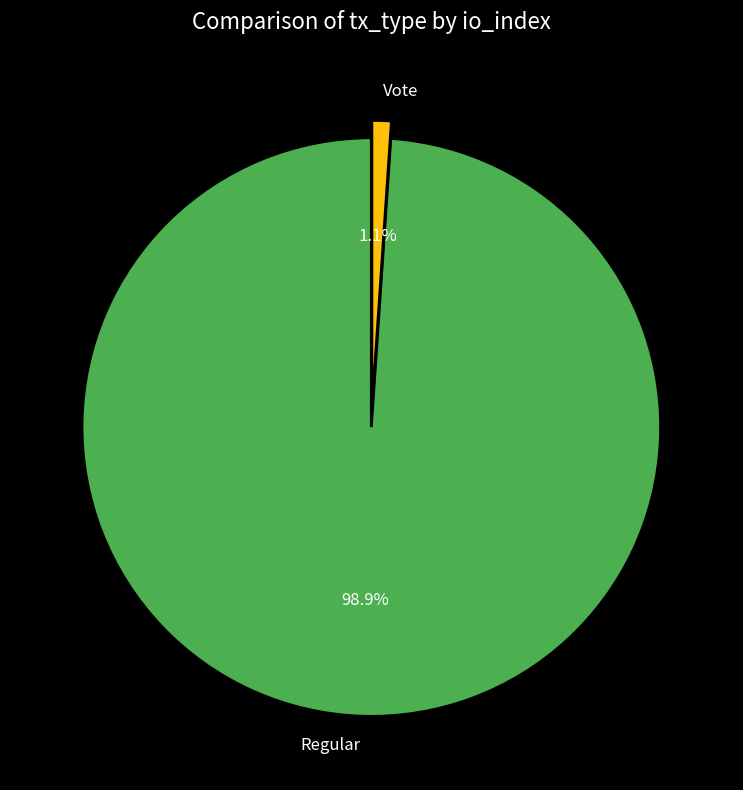

Which has a higher value, Vote or Regular?

Regular